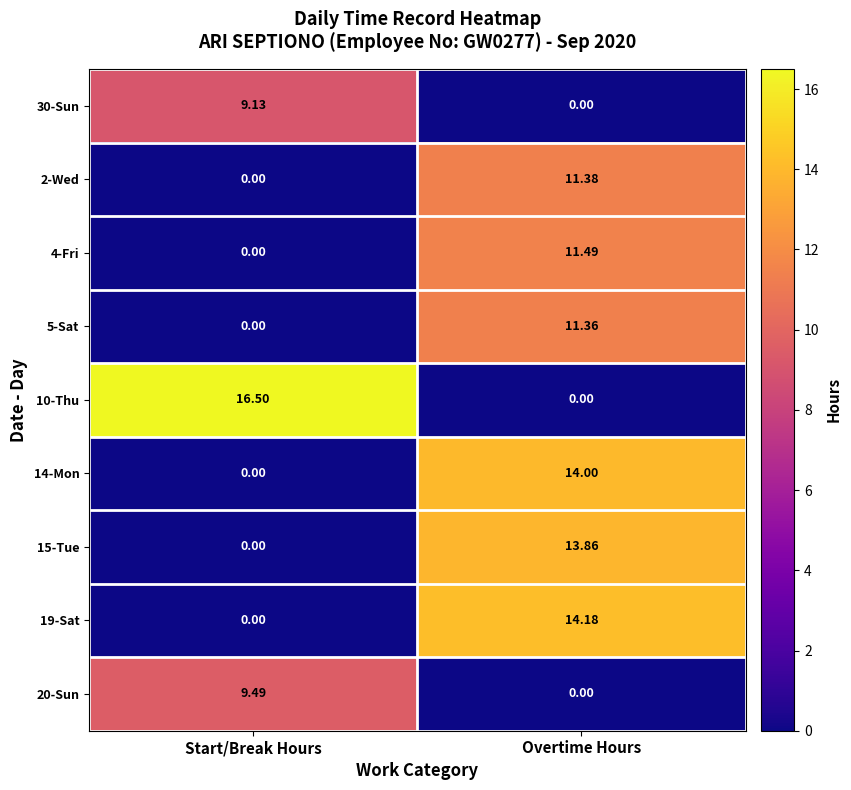

Rank the series by their maximum value, from lowest to highest.

30-Sun, 20-Sun, 5-Sat, 2-Wed, 4-Fri, 15-Tue, 14-Mon, 19-Sat, 10-Thu